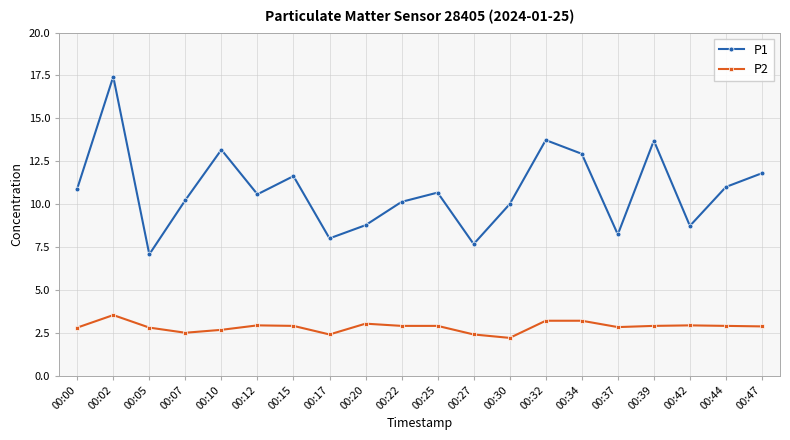

Which label corresponds to the largest value in the chart?

00:02